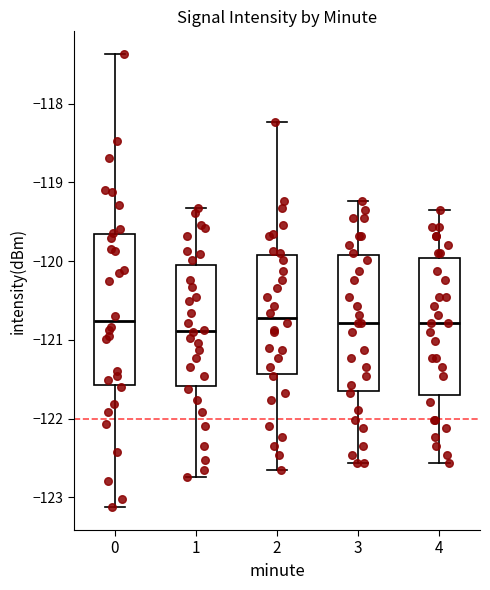

Reading left to right, read every box against the y-axis: the position of its median line, the range the box covers, and the ends of its whiskers. The values are not printed on the chart, so give them approximately, as read against the axis.

0: median -120.8, box -121.6 to -119.7, whiskers -123.1 to -117.4
1: median -120.9, box -121.6 to -120.0, whiskers -122.7 to -119.3
2: median -120.7, box -121.4 to -119.9, whiskers -122.7 to -118.2
3: median -120.8, box -121.7 to -119.9, whiskers -122.6 to -119.2
4: median -120.8, box -121.7 to -120.0, whiskers -122.6 to -119.3